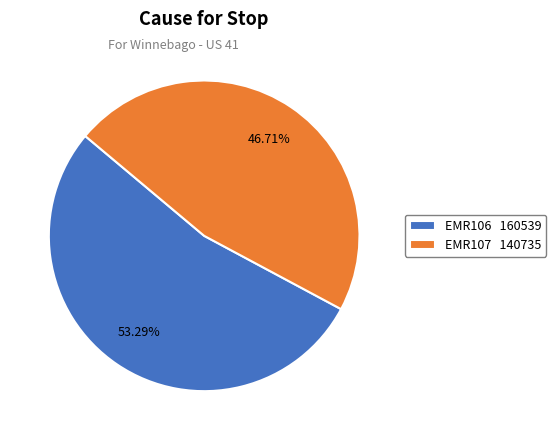

To the nearest percent, what percentage of the pie is EMR106?

53%